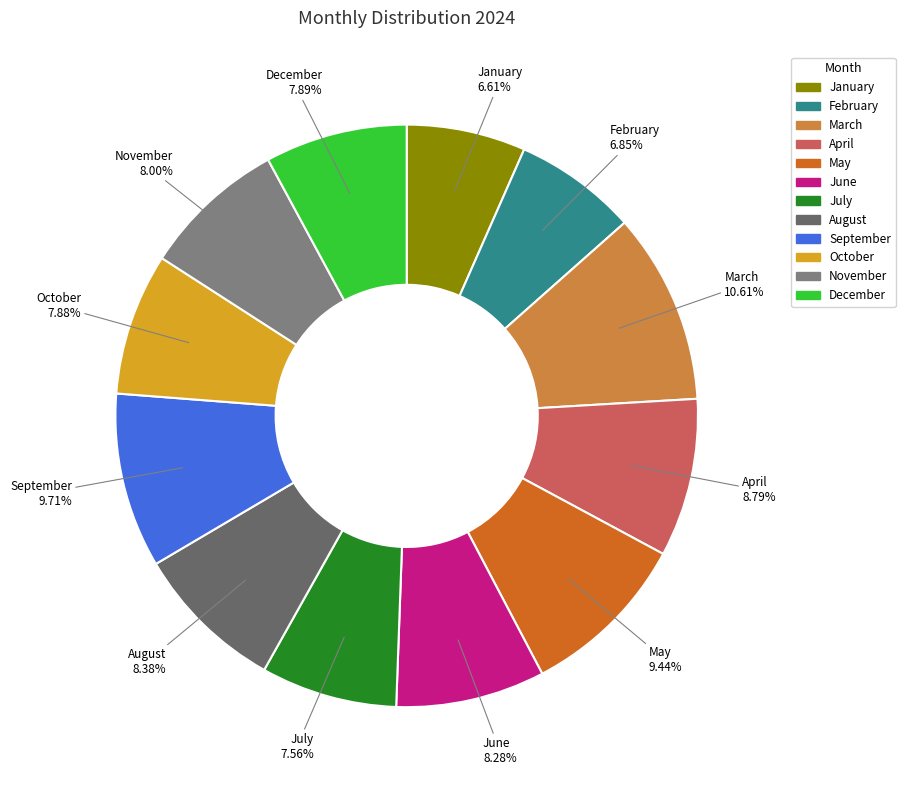

Which category has the biggest portion of the pie?

March